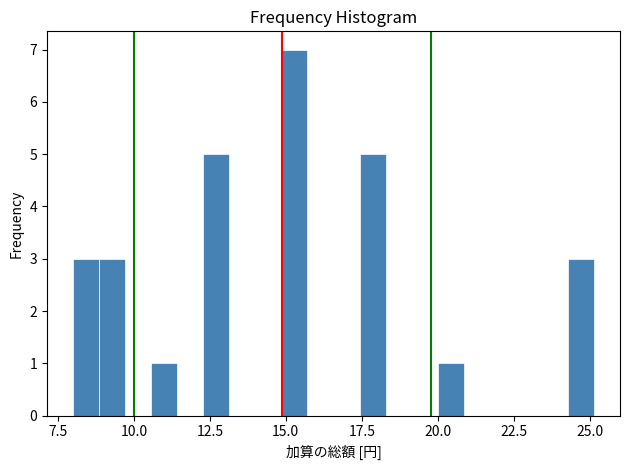

Read against the x-axis, roughly where is the centre of the tallest bar?

15.5